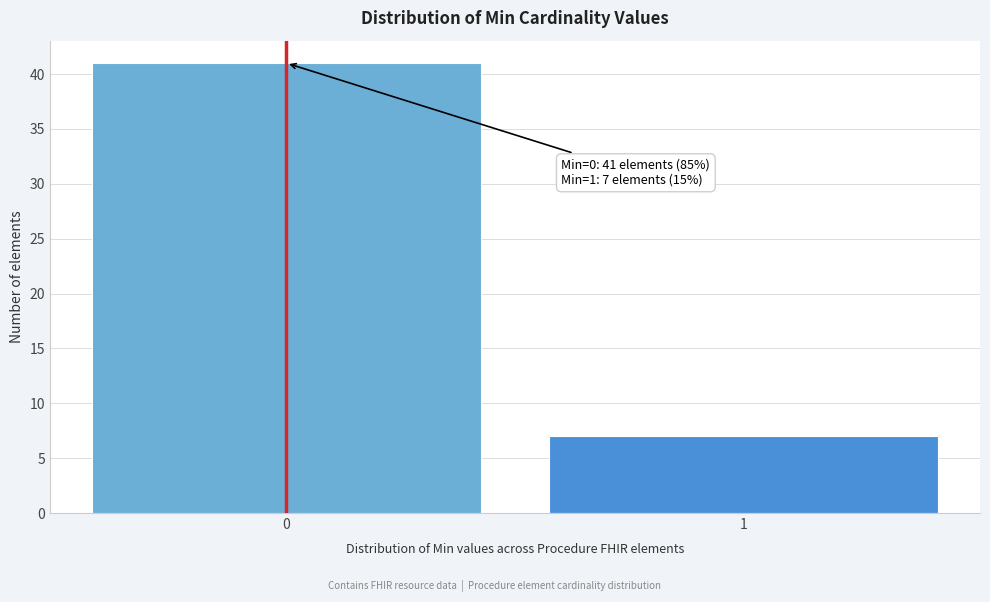

Reading left to right, transcribe all the data shown in this chart.

41	7